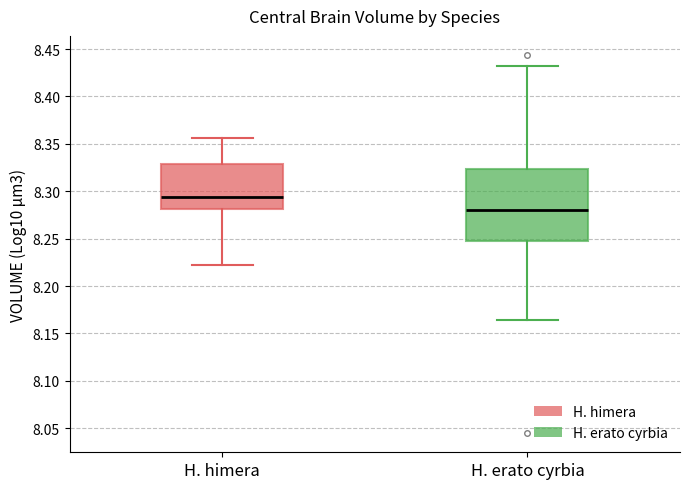

Which box is the tallest, from its lower edge to its upper edge?

H. erato cyrbia